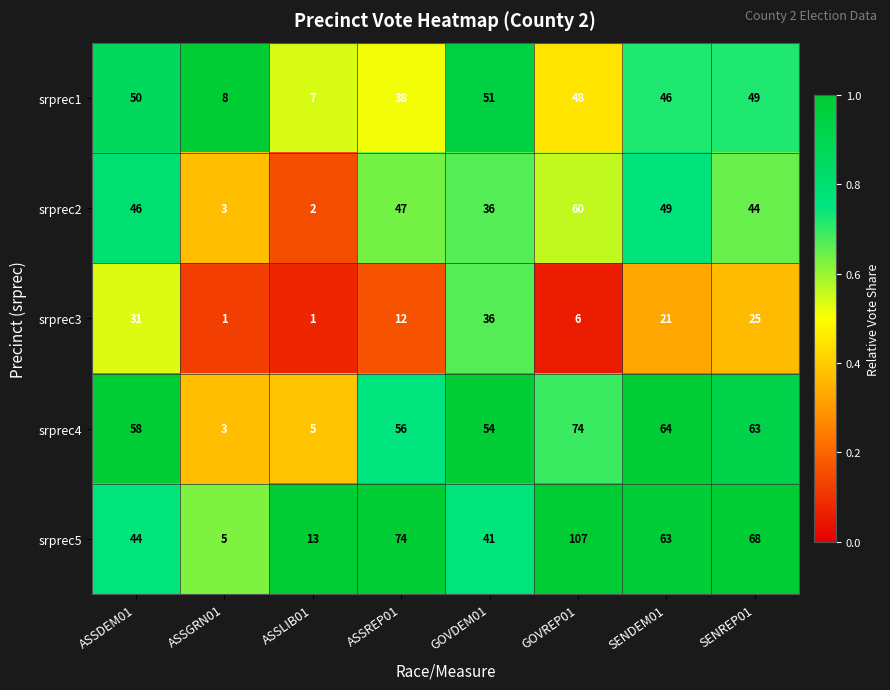

At which label does srprec5 reach its peak?

GOVREP01